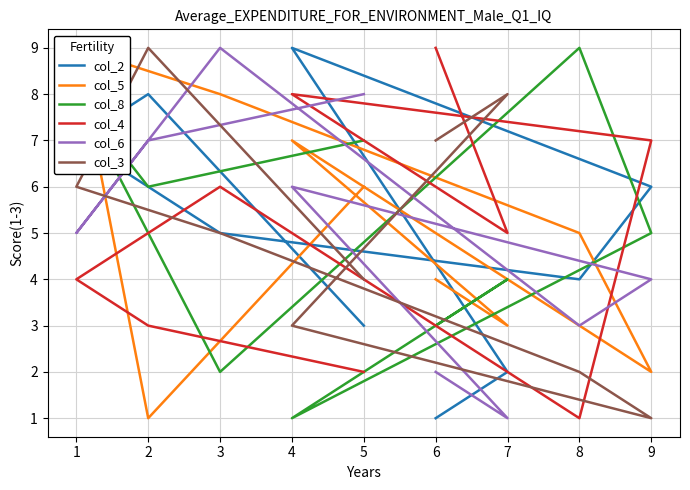

Where is col_4 nearest to the value 5?

7